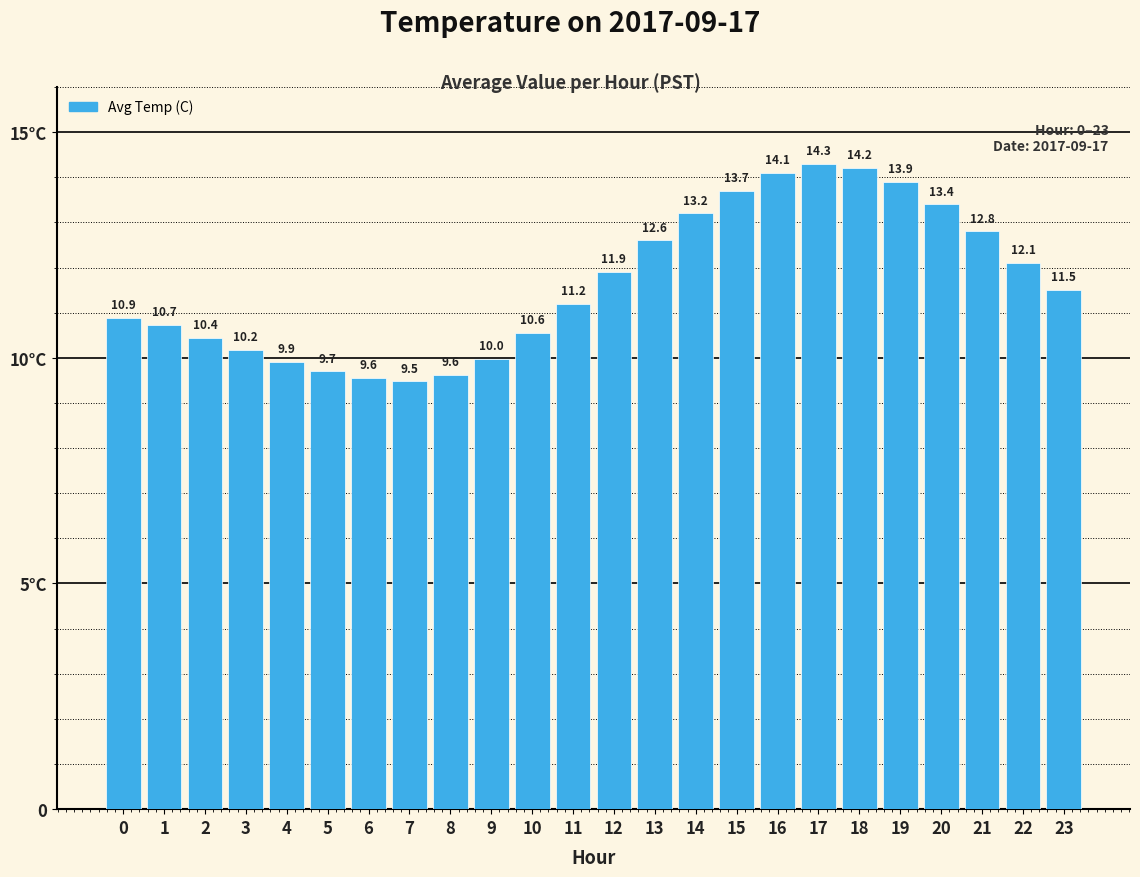

Are the bars grouped side by side (vs. stacked)?

No